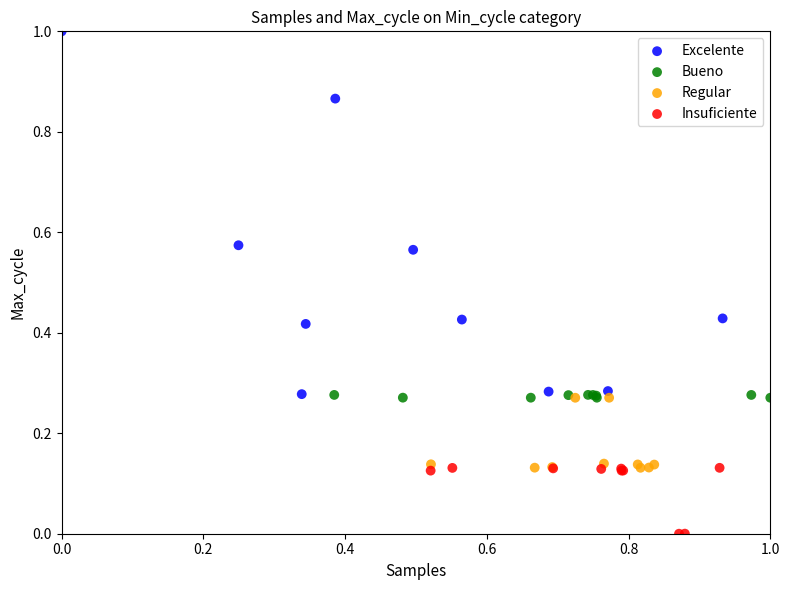

Which series contains the lowest Y value?

Insuficiente